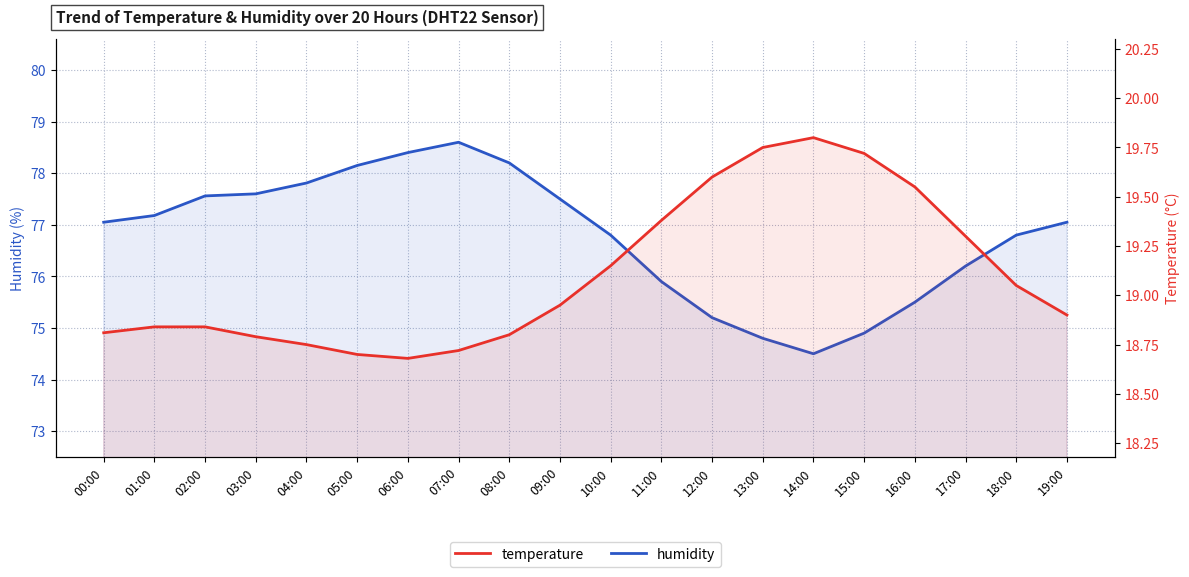

What are all the series names shown in the legend?

humidity, temperature